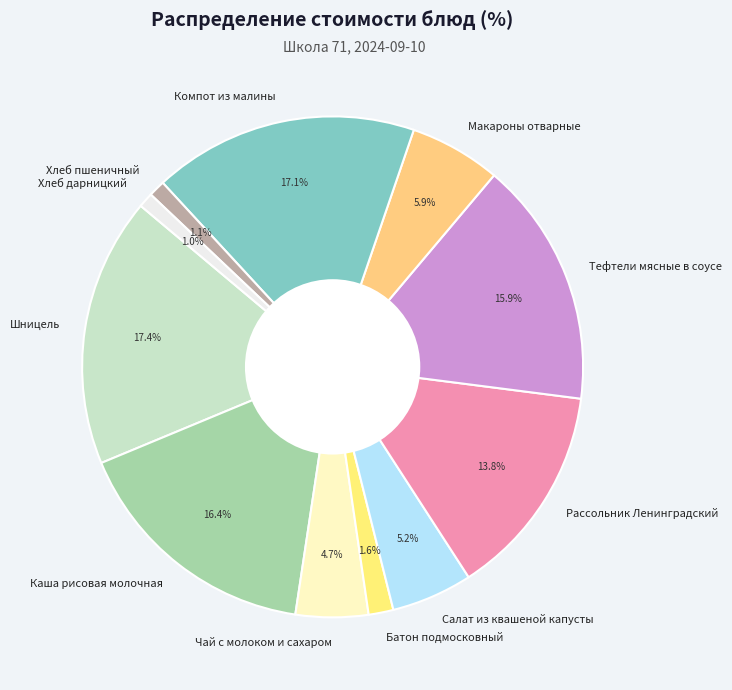

Is there a majority slice in this chart?

No